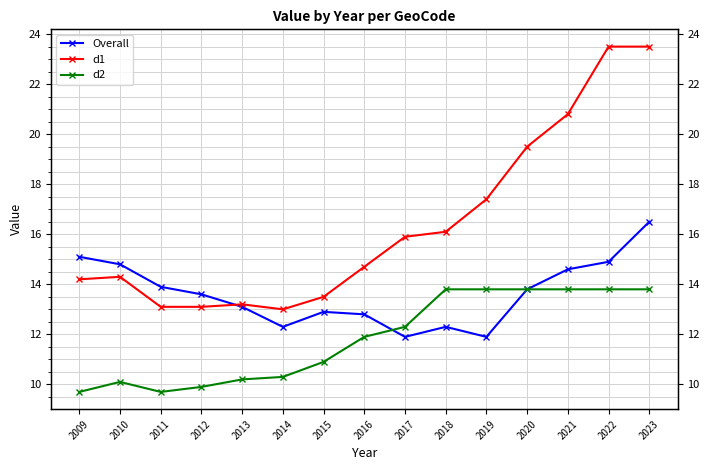

How many interior local peaks does the d2 series have?

1